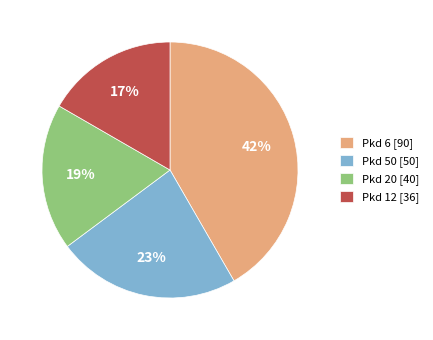

To the nearest percent, what percentage of the pie is Pkd 6 [90]?

42%